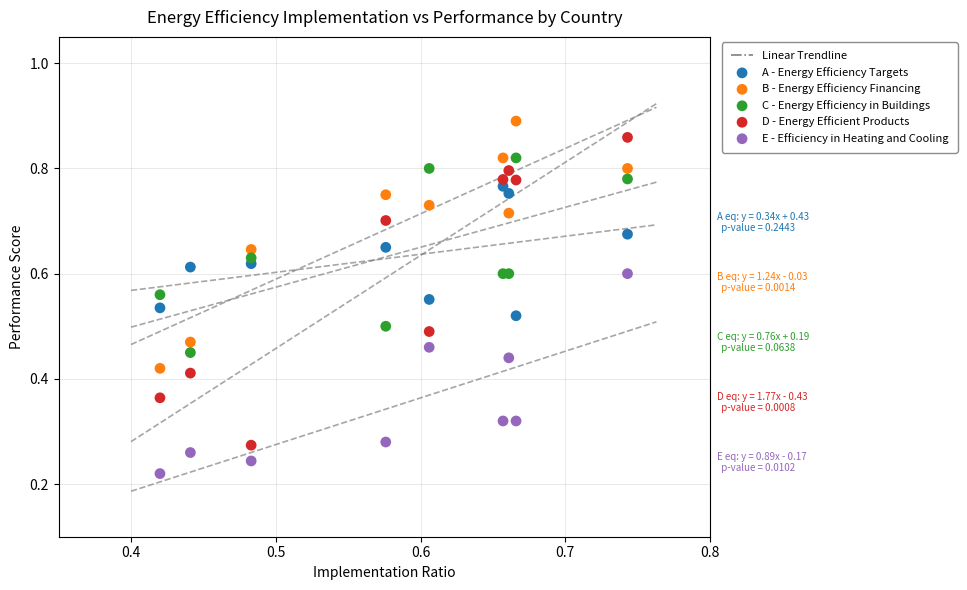

Which series has the largest Y range (max minus min)?

D - Energy Efficient Products